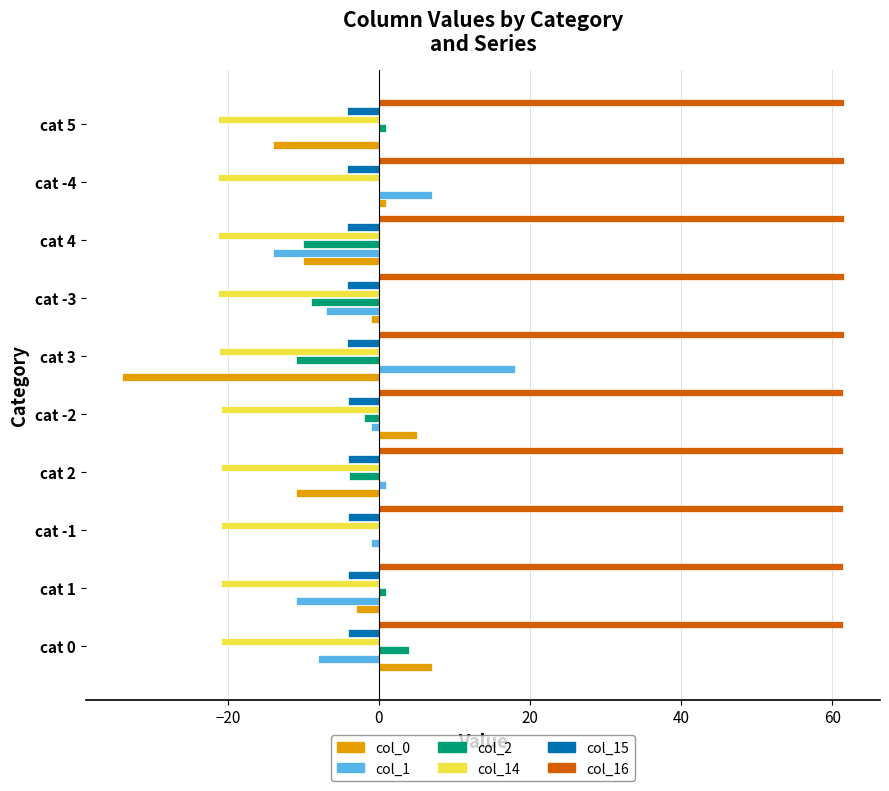

Is the value of col_14 at cat 5 greater than the value of col_2 at cat 3?

No